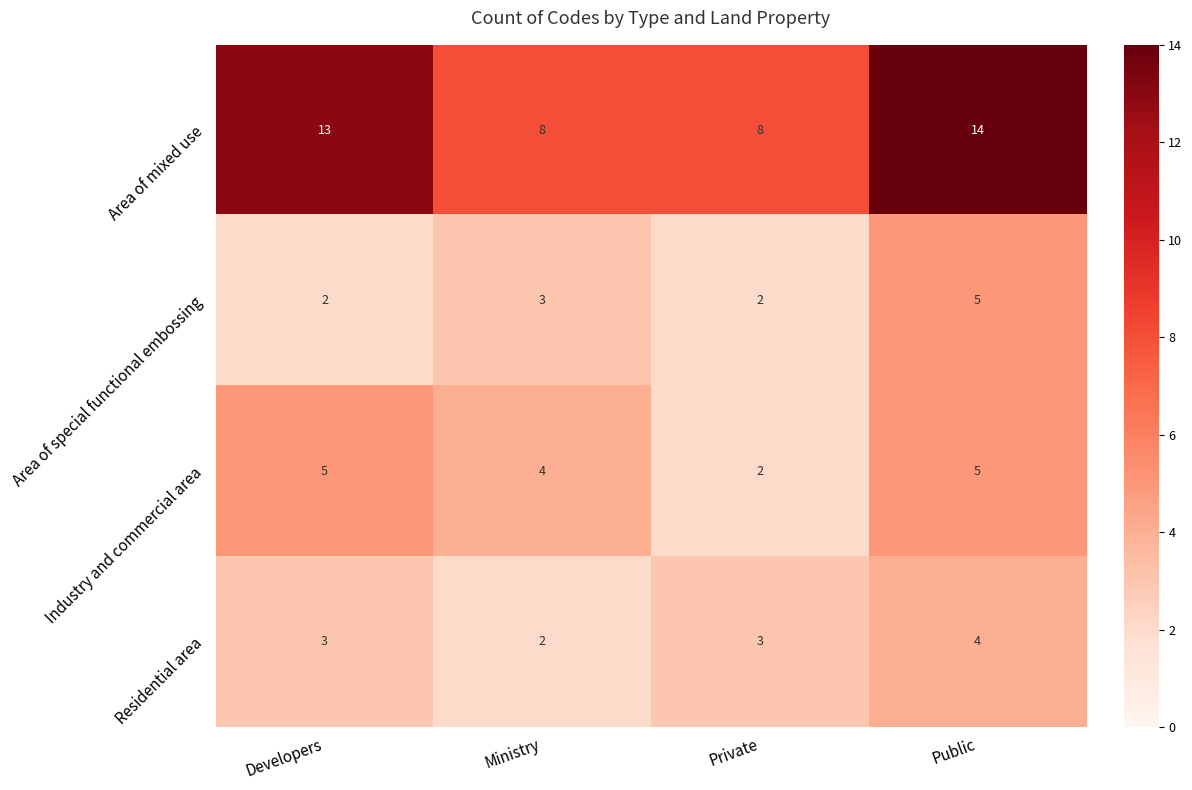

The Industry and commercial area series shows 5 at Developers. True or false?

True